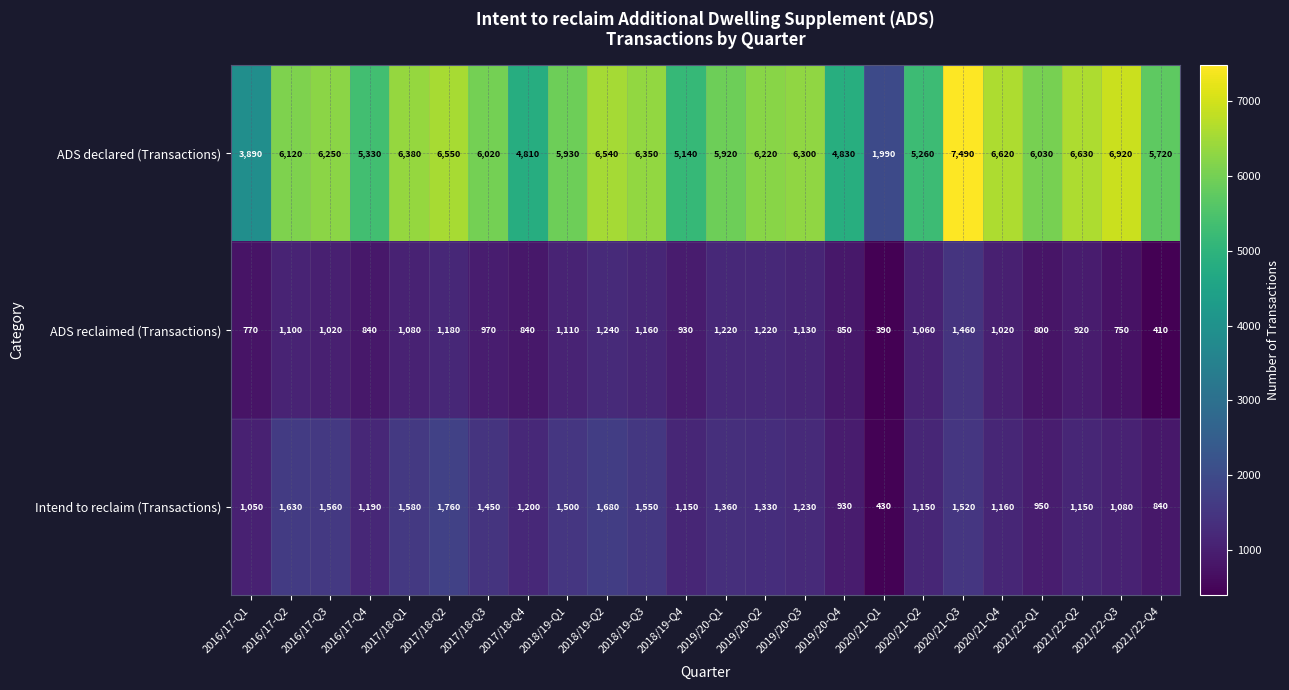

Which series changed the most between 2017/18-Q1 and 2018/19-Q3?

ADS reclaimed (Transactions)